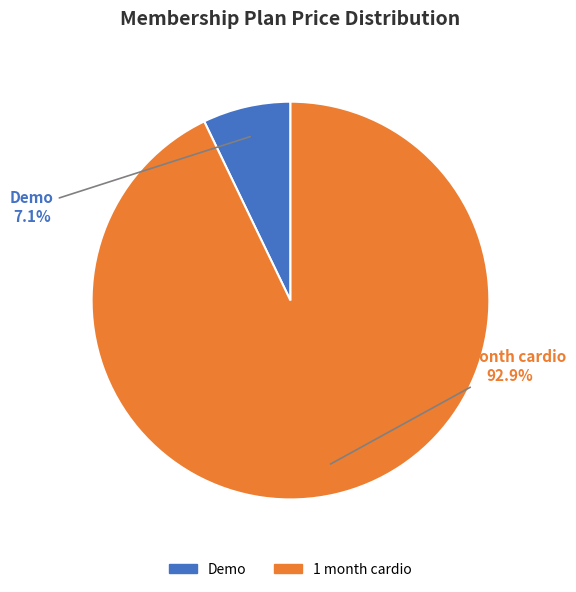

Is there a majority slice in this chart?

Yes